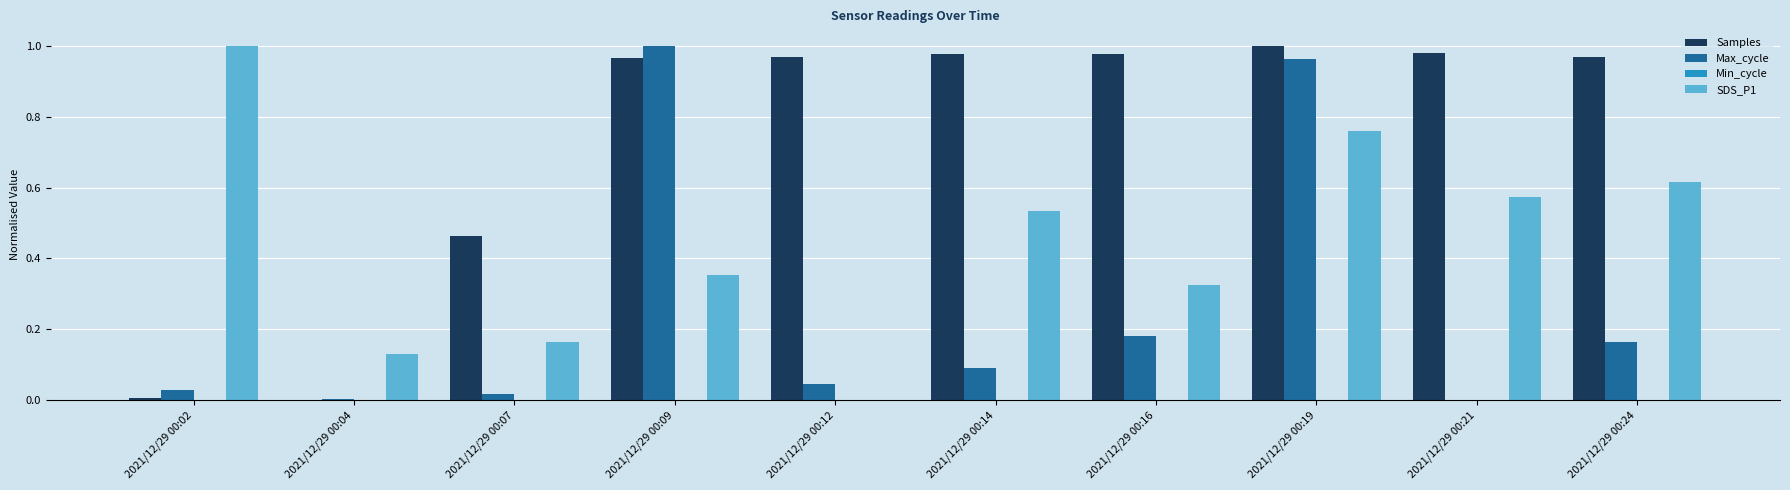

What is the sum of all Samples values?

7.3